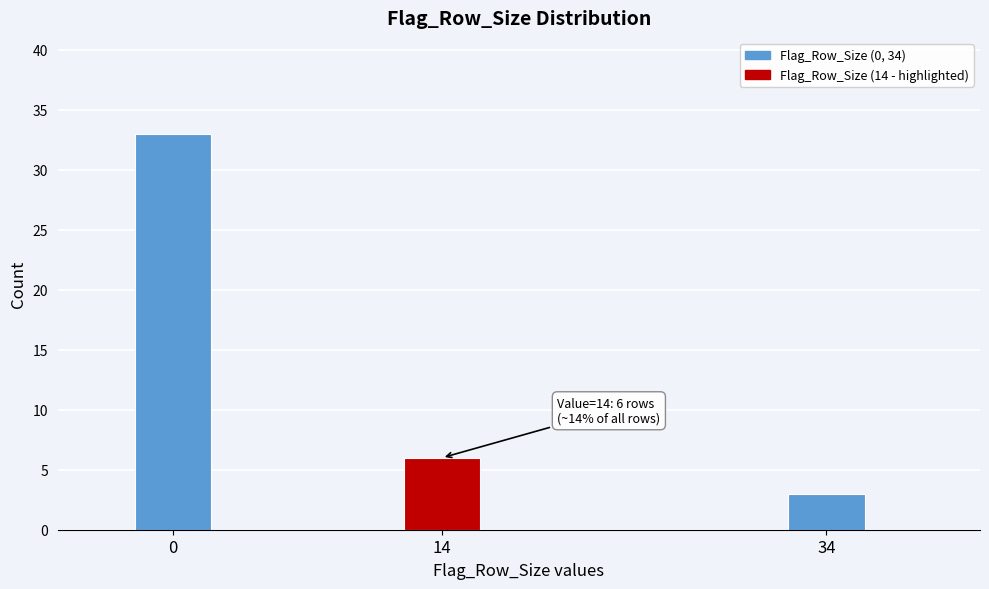

Reading left to right, what are all the values shown in this chart?

0=33	14=6	34=3